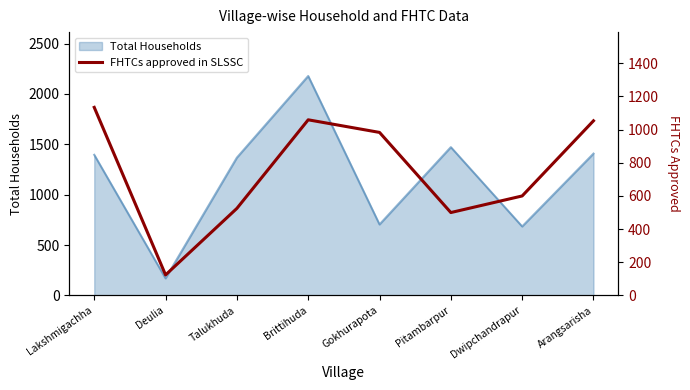

Does the chart have visible grid lines?

No